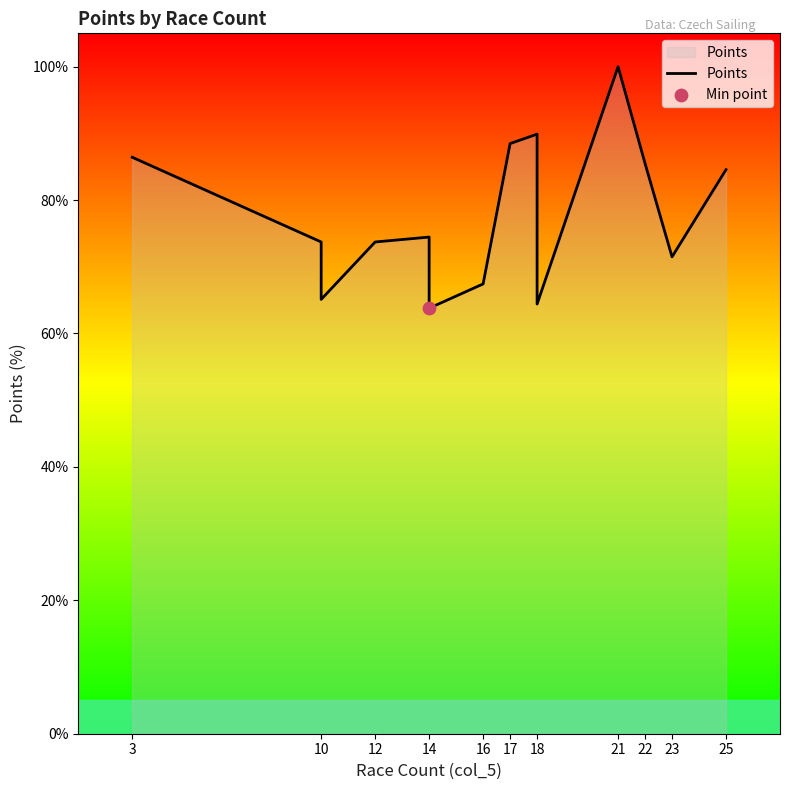

Between 18 and 21, which is larger?

21